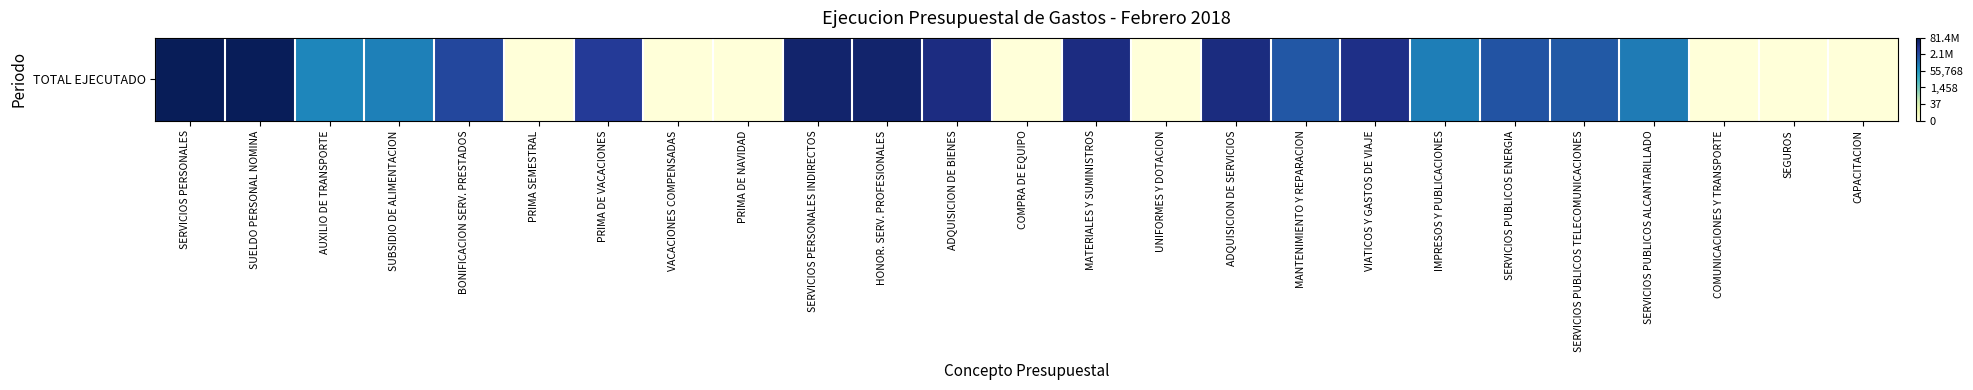

How many categories are shown in the chart?

25